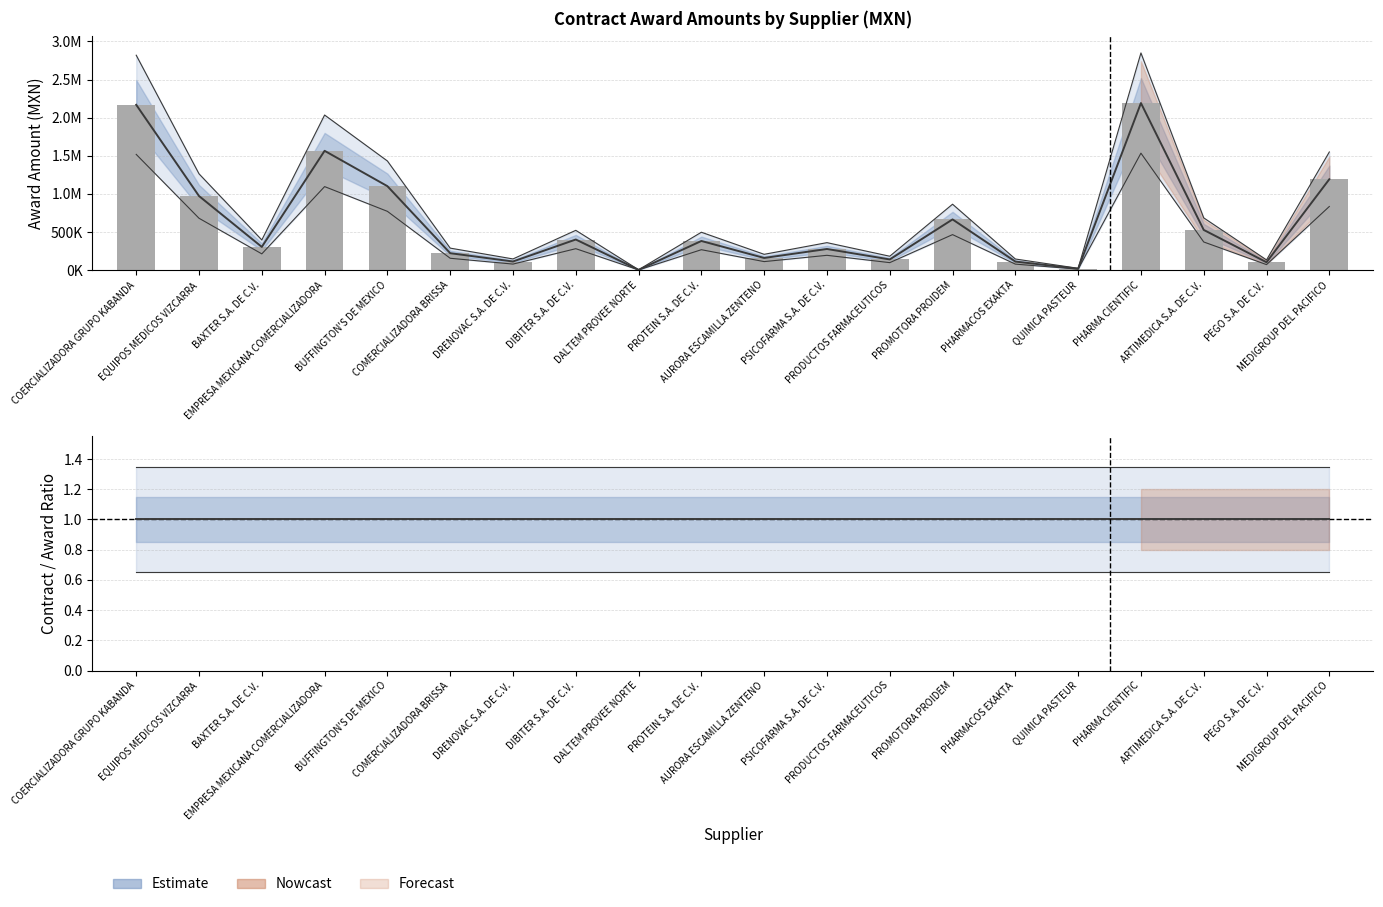

What is the difference between the second highest and minimum values in the awards.value.amount series?

2164950.2